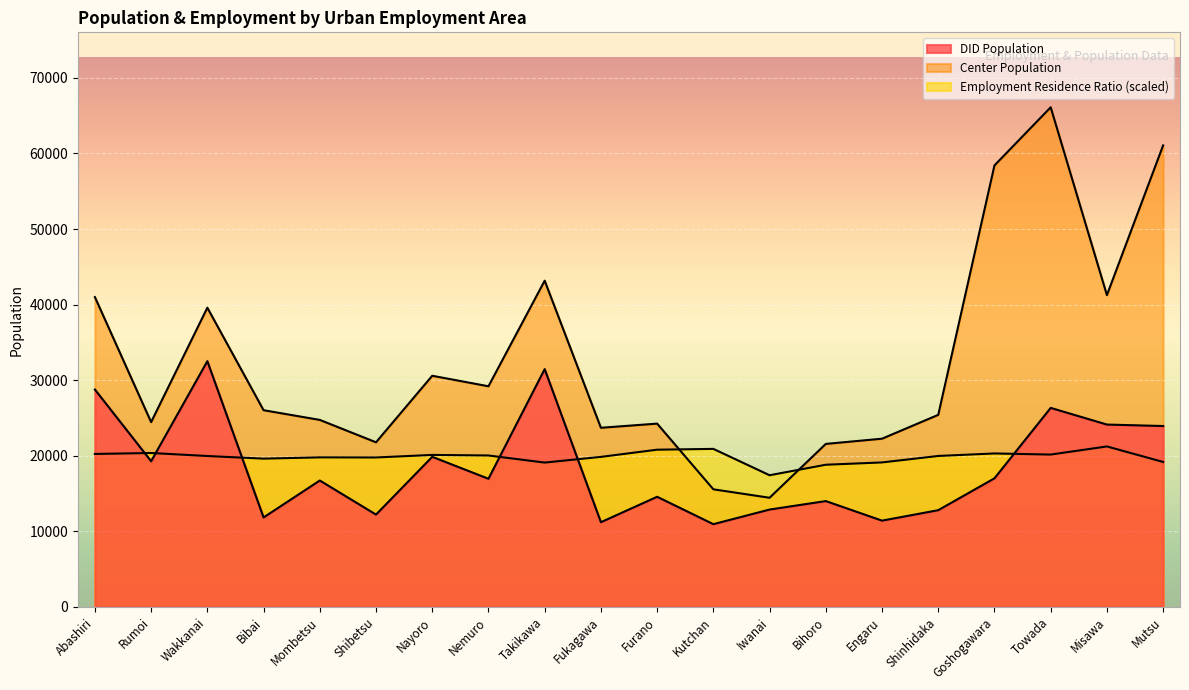

Is the value of Employment Residence Ratio at Goshogawara greater than the value of DID Population at Nemuro?

Yes